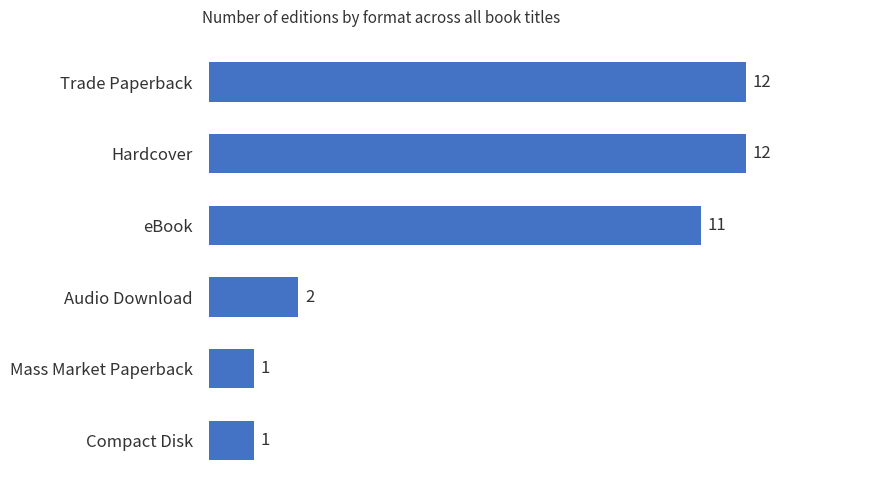

What is the greatest value displayed?

12